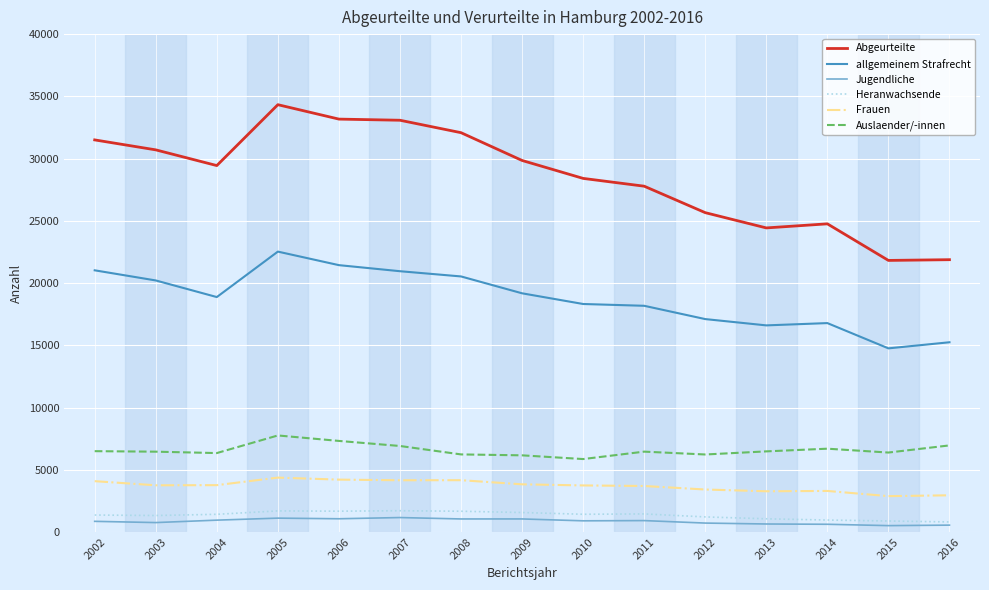

Is the value of Heranwachsende at 2014 greater than the value of Abgeurteilte at 2002?

No